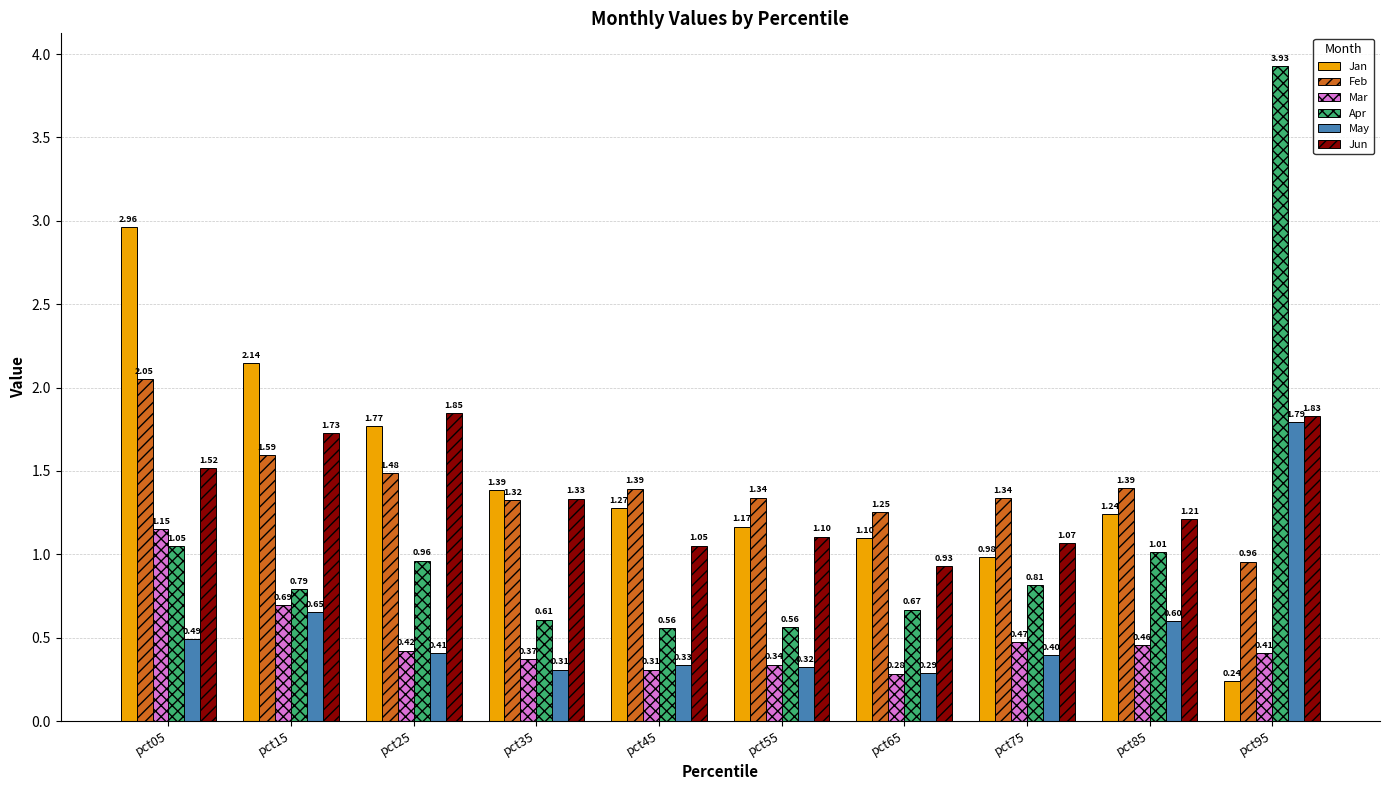

Which series changed the most between pct05 and pct75?

Jan